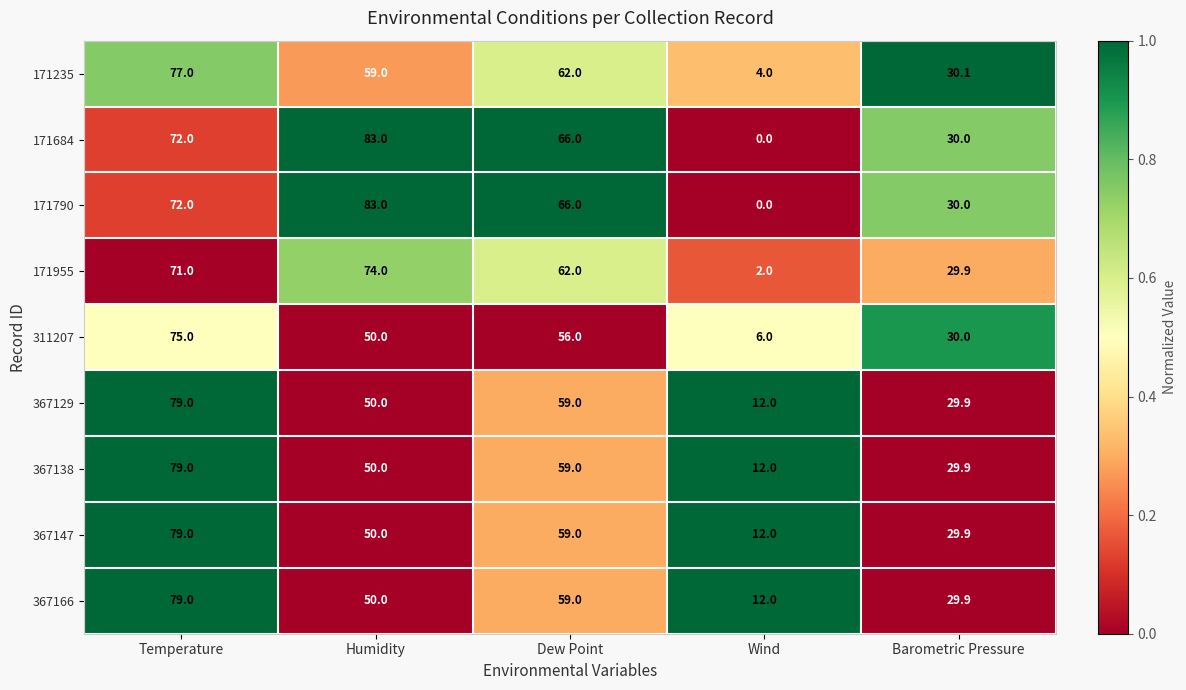

What is the difference between the highest and lowest values at Humidity?

33.0